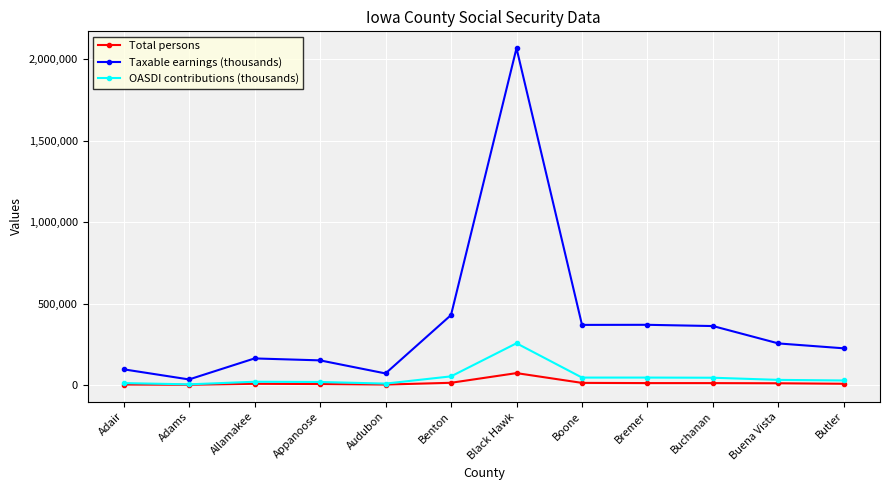

True or false: Taxable earnings (thousands) has more than 1 interior local peaks.

True